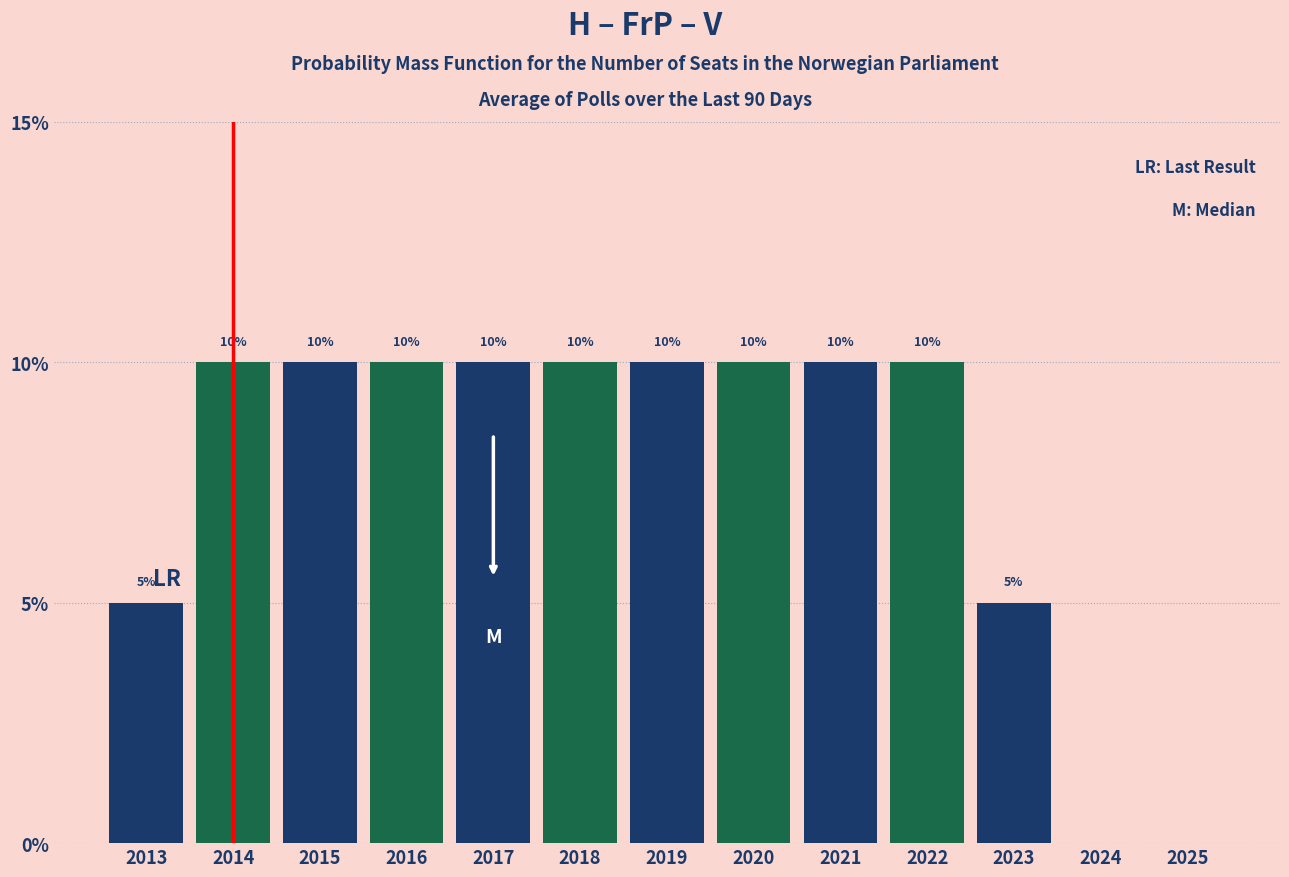

Reading right to left, extract all data points from this chart.

2025=0	2024=0	2023=5	2022=10	2021=10	2020=10	2019=10	2018=10	2017=10	2016=10	2015=10	2014=10	2013=5